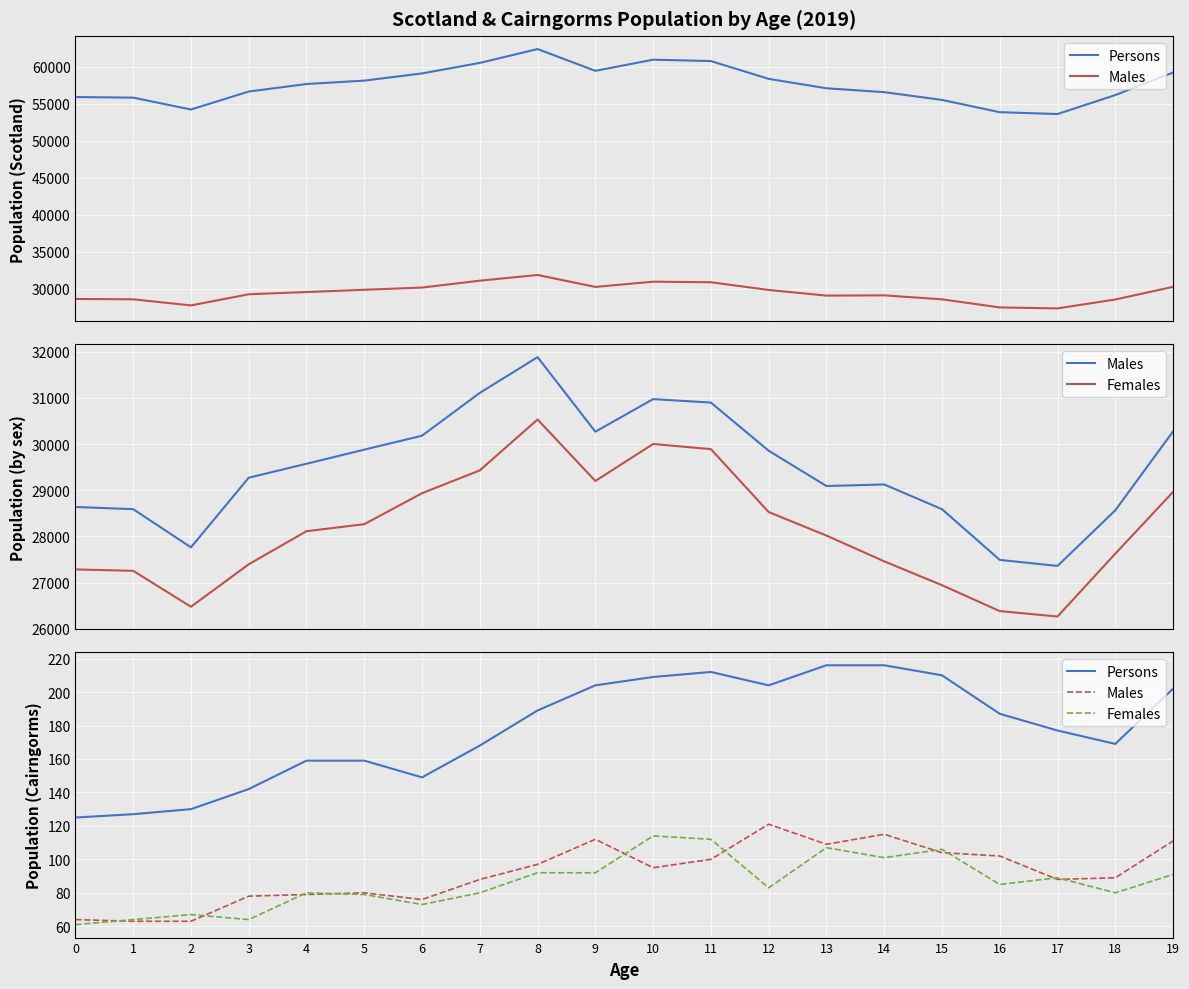

At which label does Females first exceed 85?

8